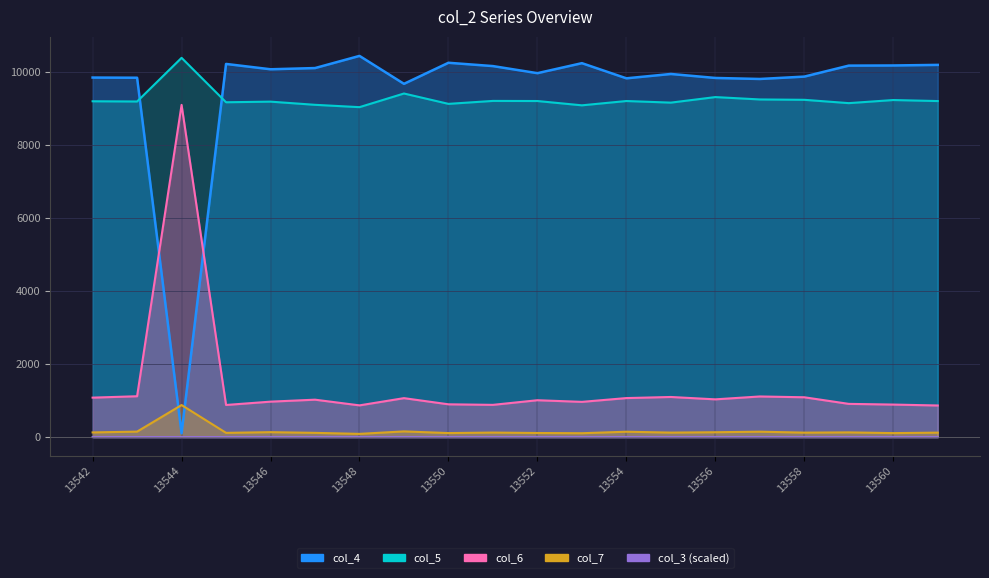

Between 13549 and 13561, which series saw the biggest shift?

col_4